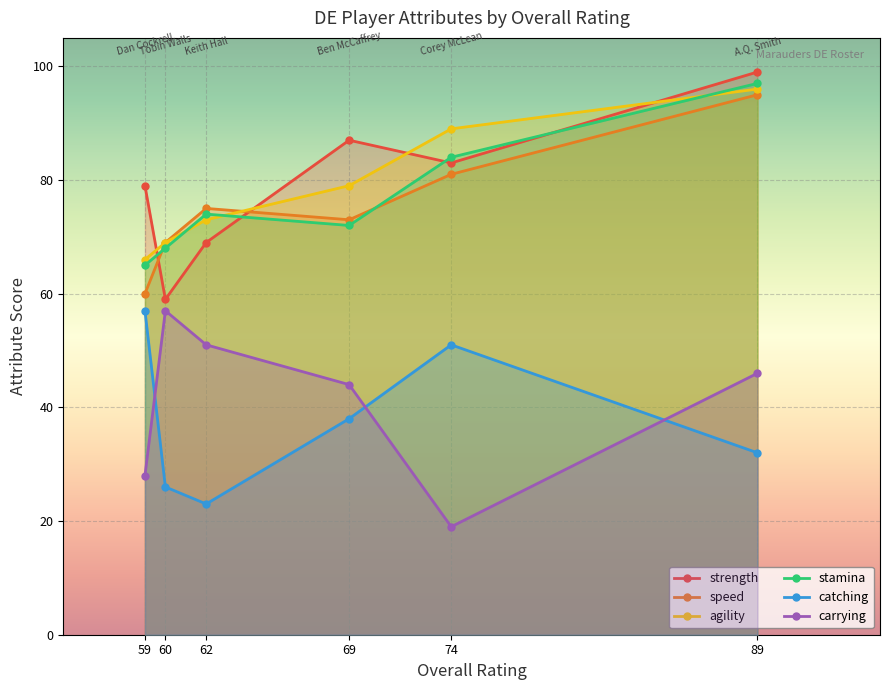

True or false: agility has a value of 143 at Corey McLean
(OVR 74).

False